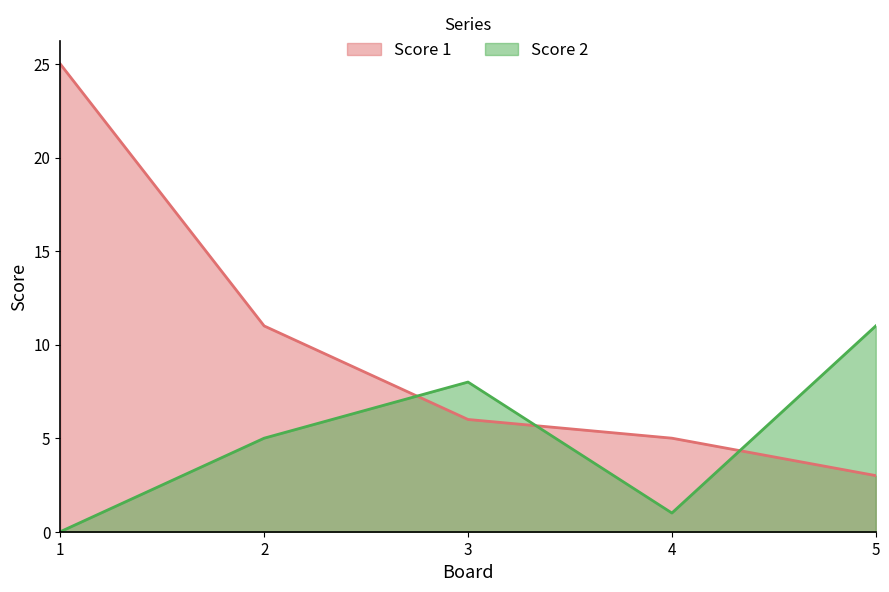

True or false: Score 1 and Score 2 cross at least once.

True